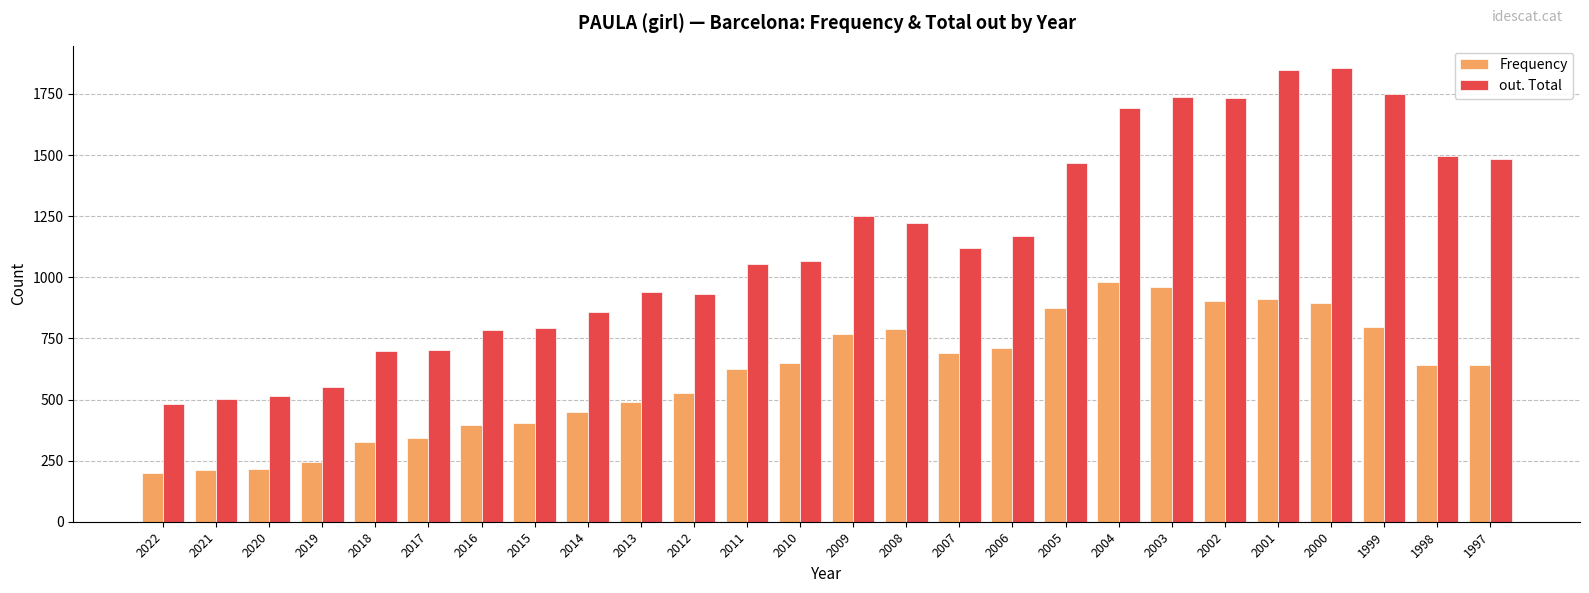

What is the sum of all Frequency values?

15640